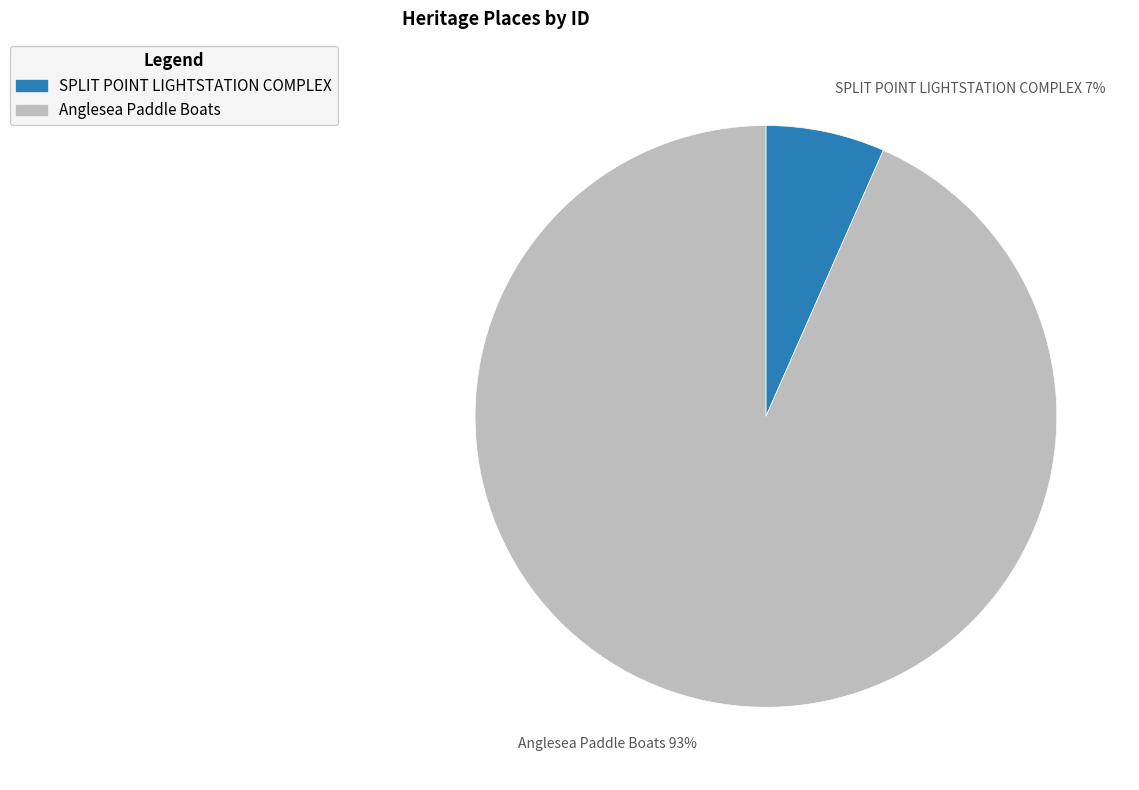

How many slices are in this pie chart?

2